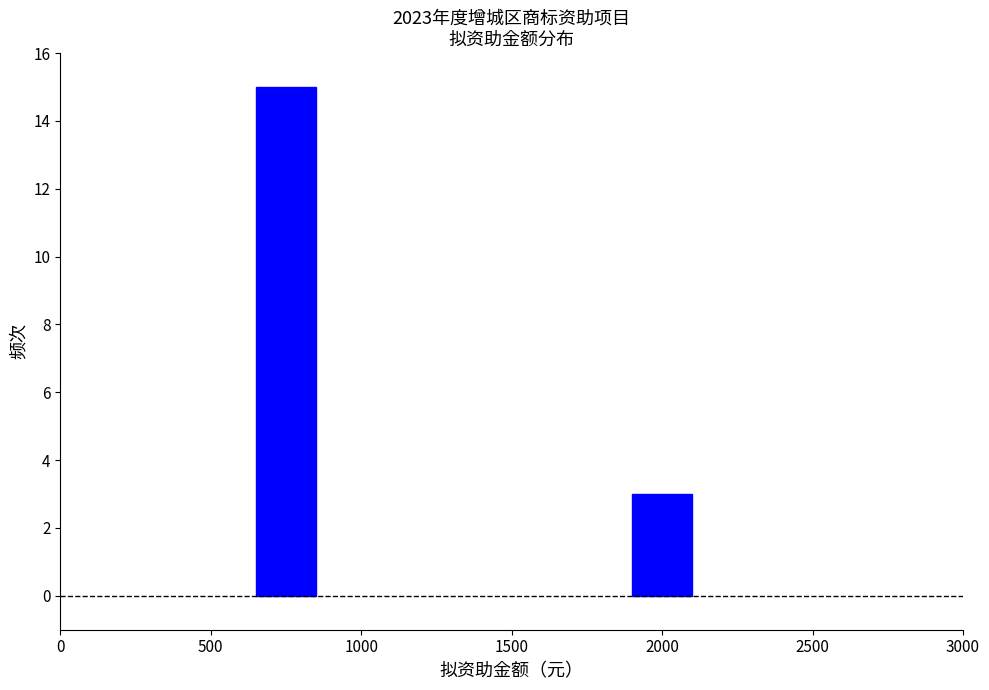

Reading left to right, list all the values displayed in this chart.

500=15	2000=3